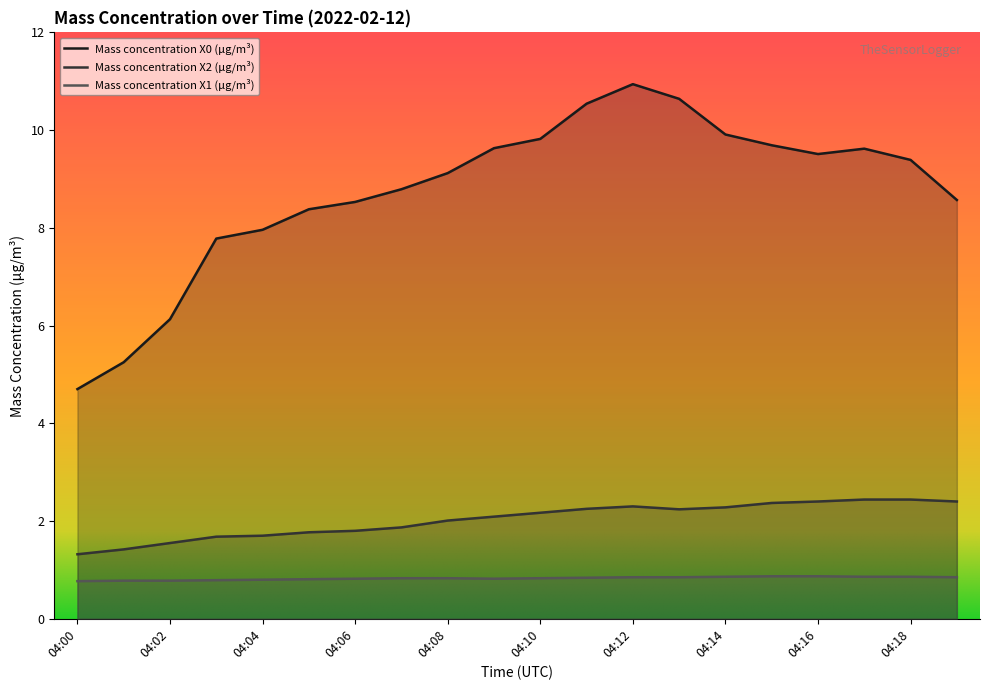

At which category does Mass concentration X2 (μg/m³) reach its first local peak?

04:12